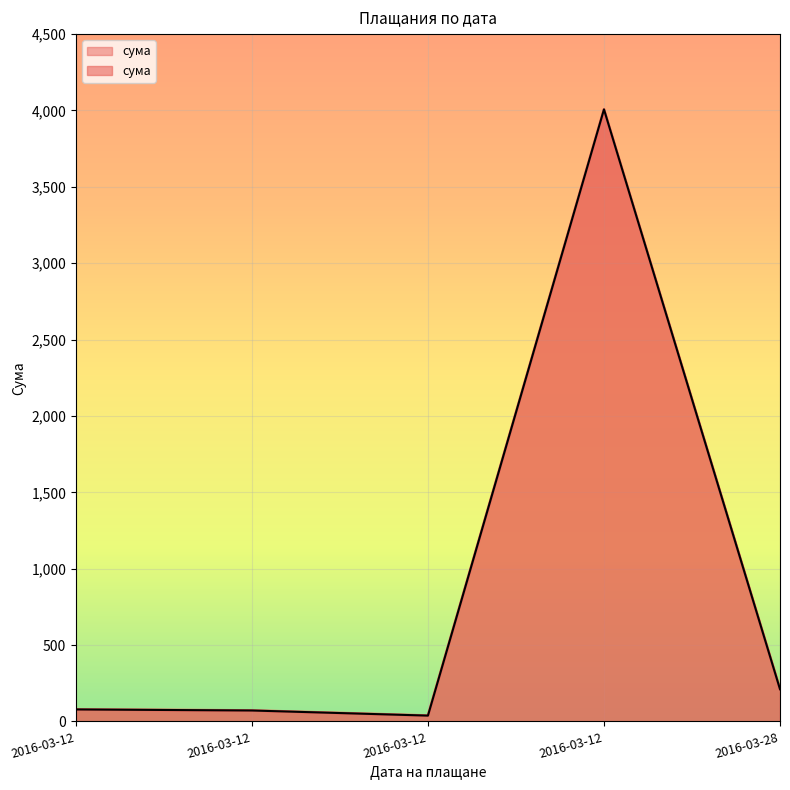

Between 2016-03-12 and 2016-03-28, which is larger?

2016-03-28